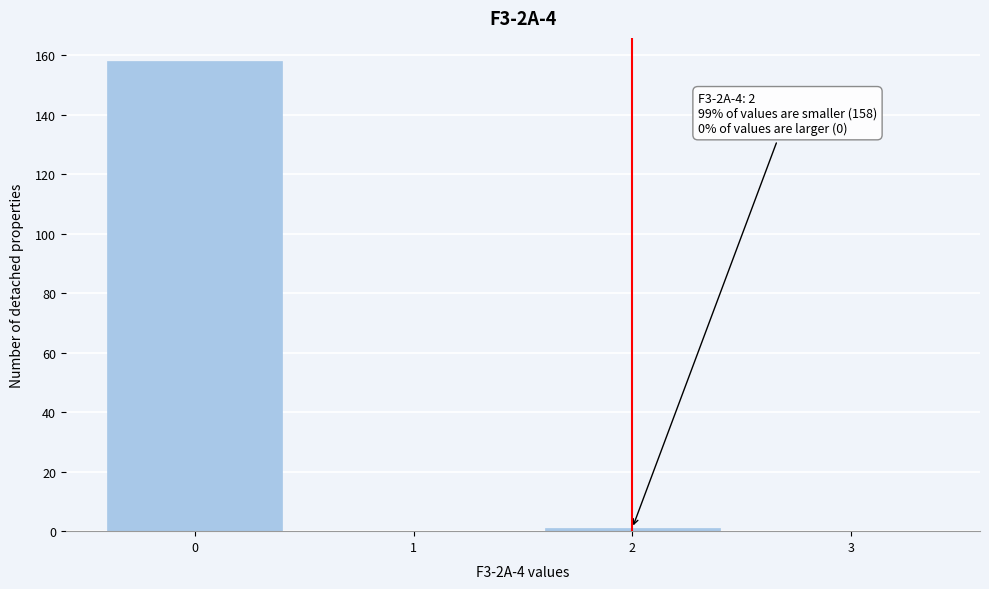

Which range on the x-axis has the tallest bar?

-0.5 to 0.5